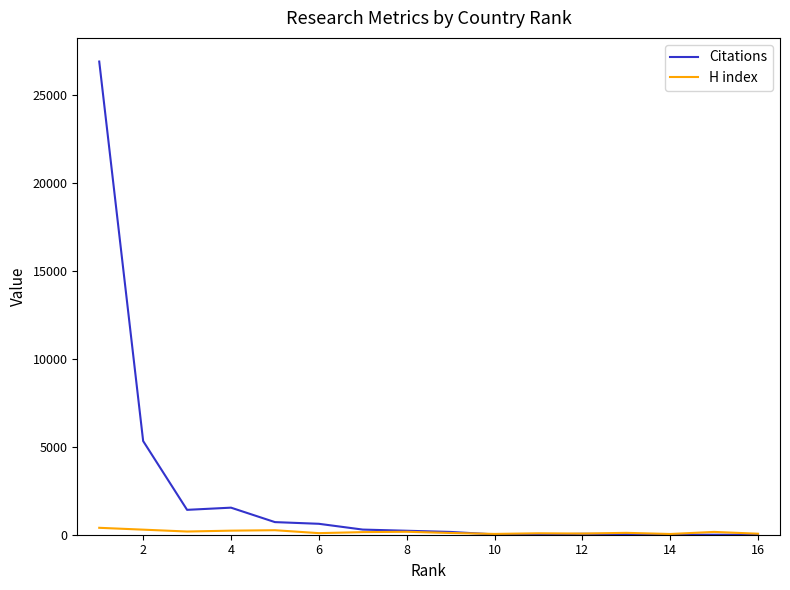

Rank the series by their maximum value, from lowest to highest.

H index, Citations